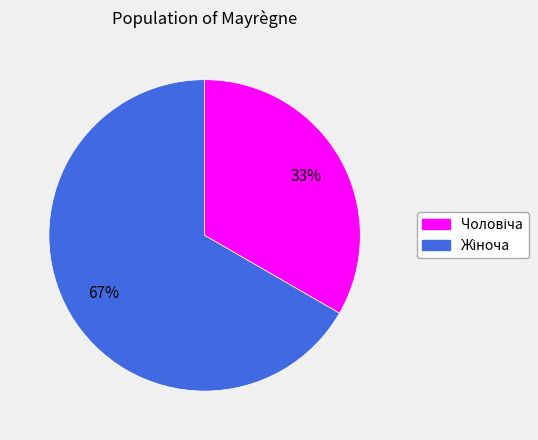

To the nearest percent, what is the average slice percentage?

50%